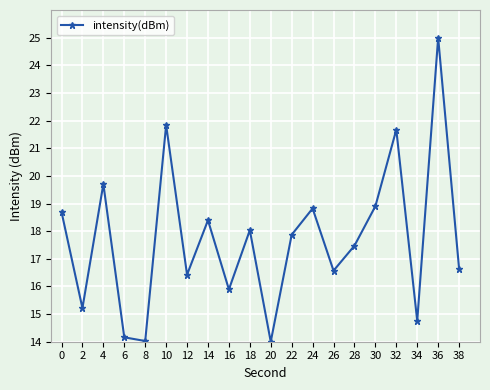

What is the approximate value at 18?

18.0